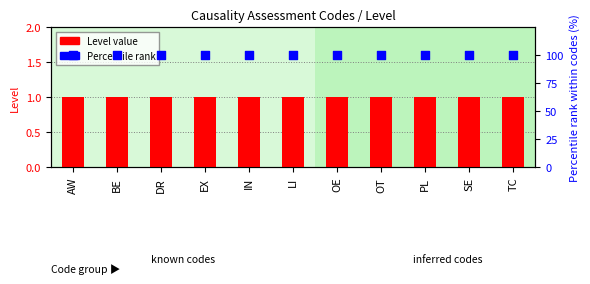

What is the total value across all series at BE?

101